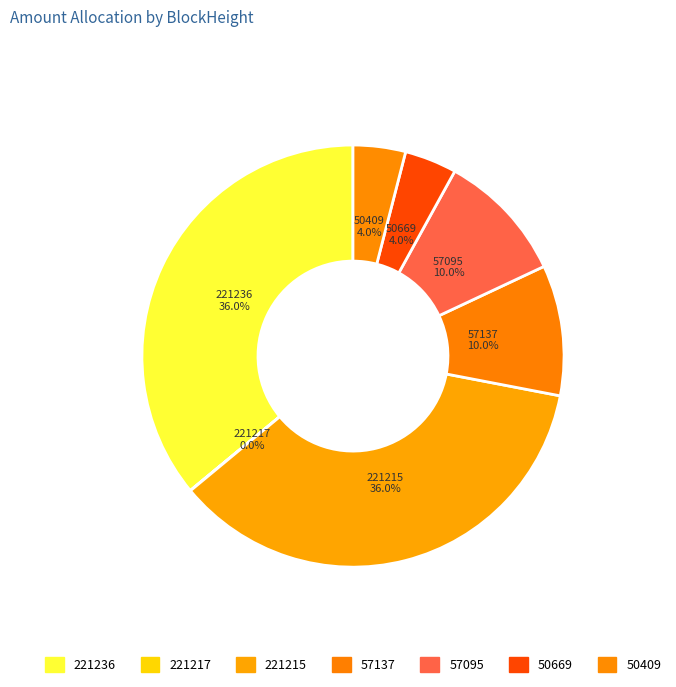

What percentage is the 50669 slice, to the nearest percent?

4%